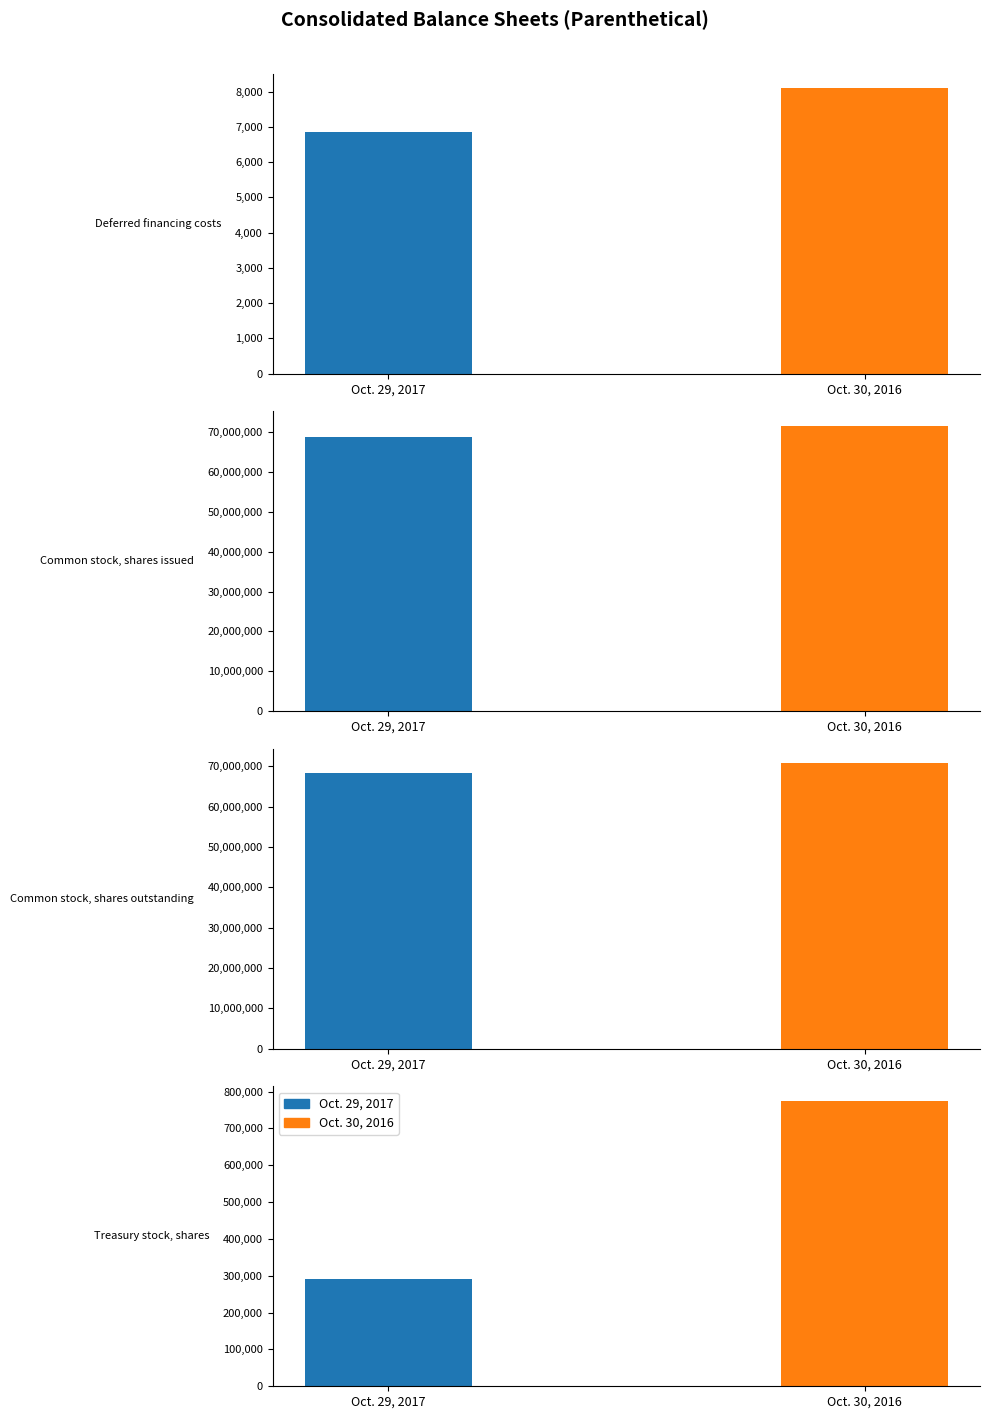

Between Common stock, shares issued and Common stock, shares outstanding, which is larger?

Common stock, shares issued